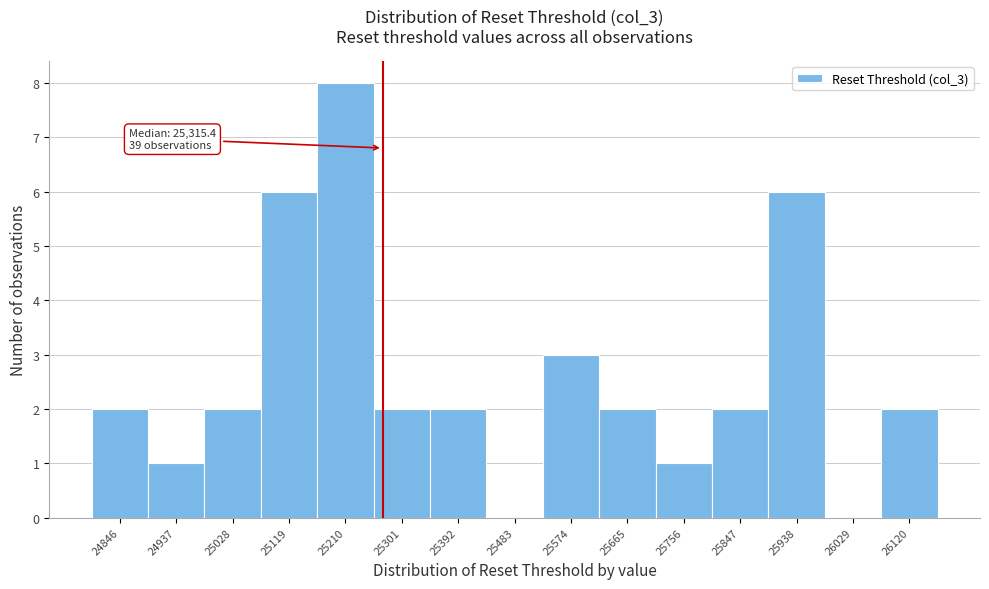

Reading left to right, extract all data points from this chart.

24846=2	24937=1	25028=2	25119=6	25210=8	25301=2	25392=2	25483=0	25574=3	25665=2	25756=1	25847=2	25938=6	26029=0	26120=2